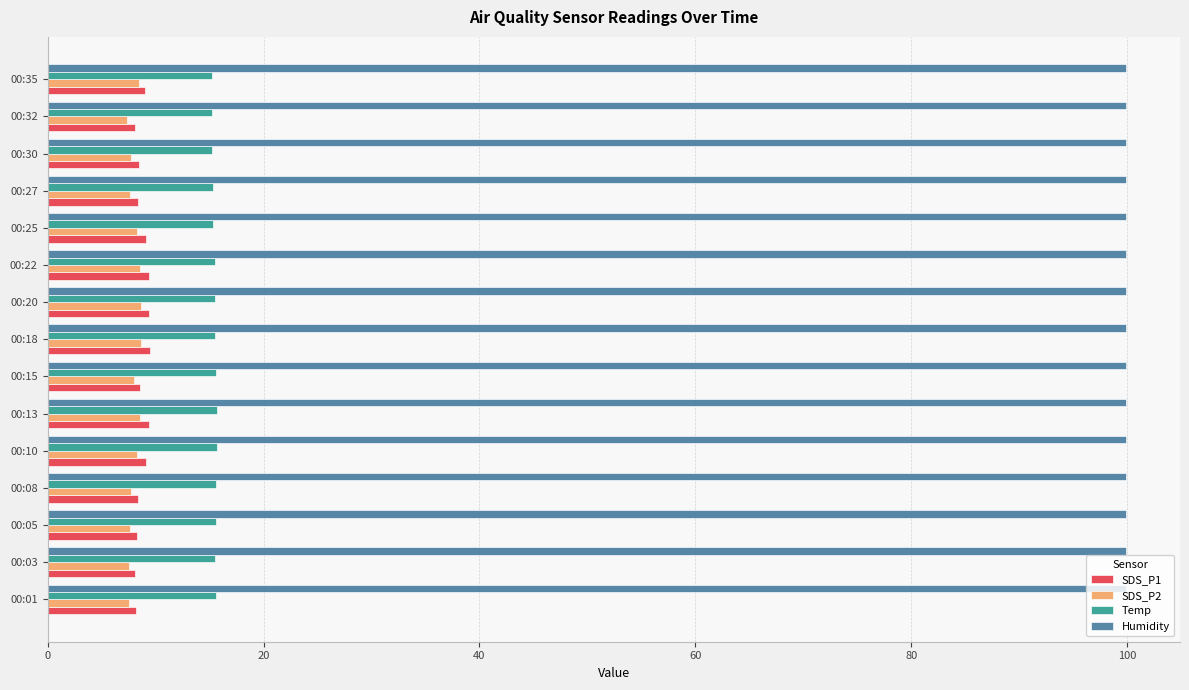

At how many categories does at least one series exceed 67?

15